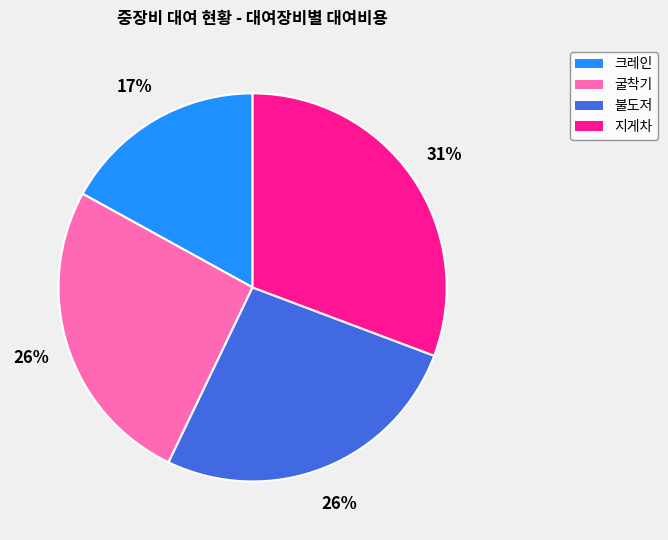

How many segments does this pie chart have?

4